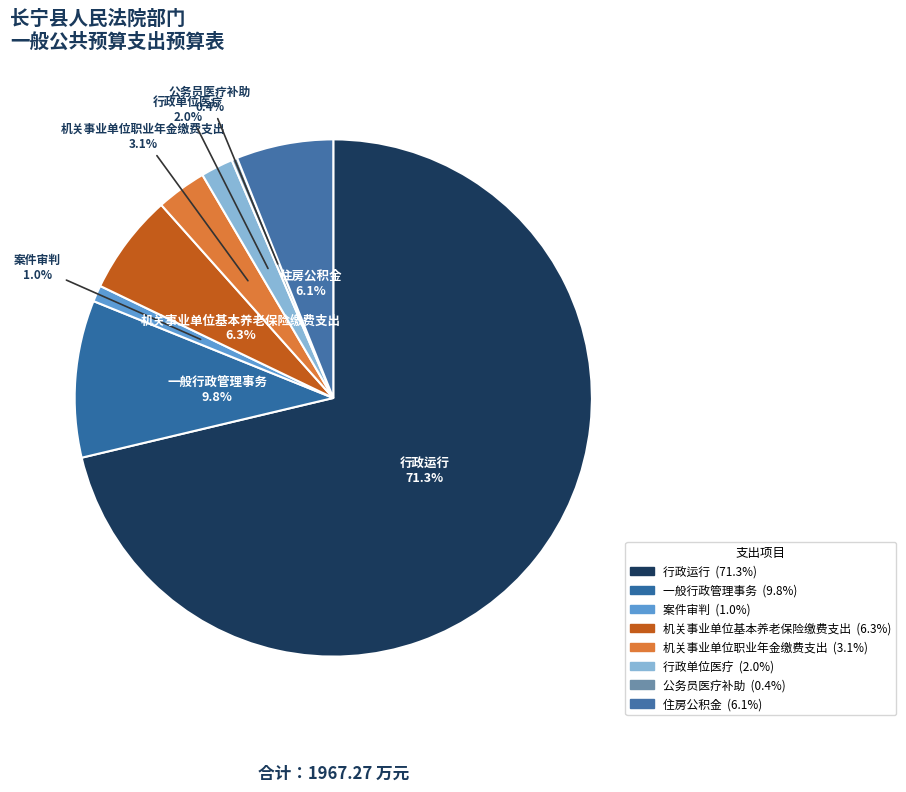

Approximately how many times larger is the value at 公务员医疗补助 compared to 机关事业单位职业年金缴费支出?

0.1